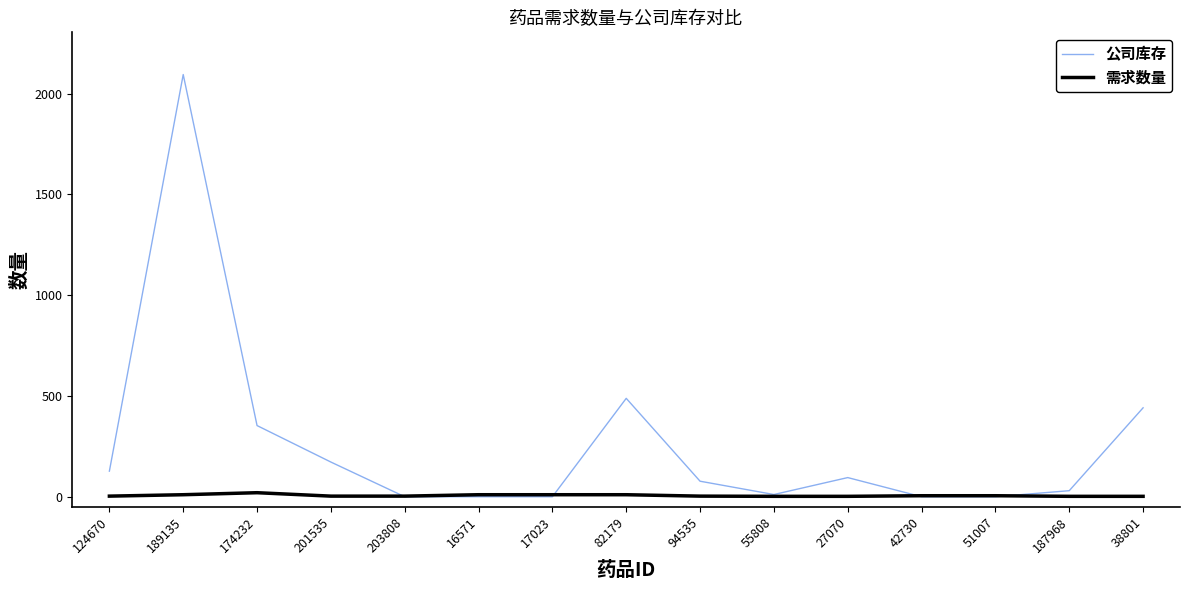

Which series changed the most between 189135 and 17023?

公司库存